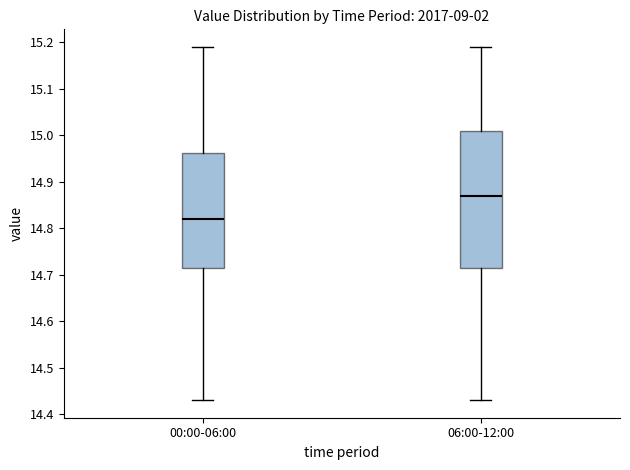

Comparing the boxes themselves (not the whiskers), which one is the tallest?

06:00-12:00